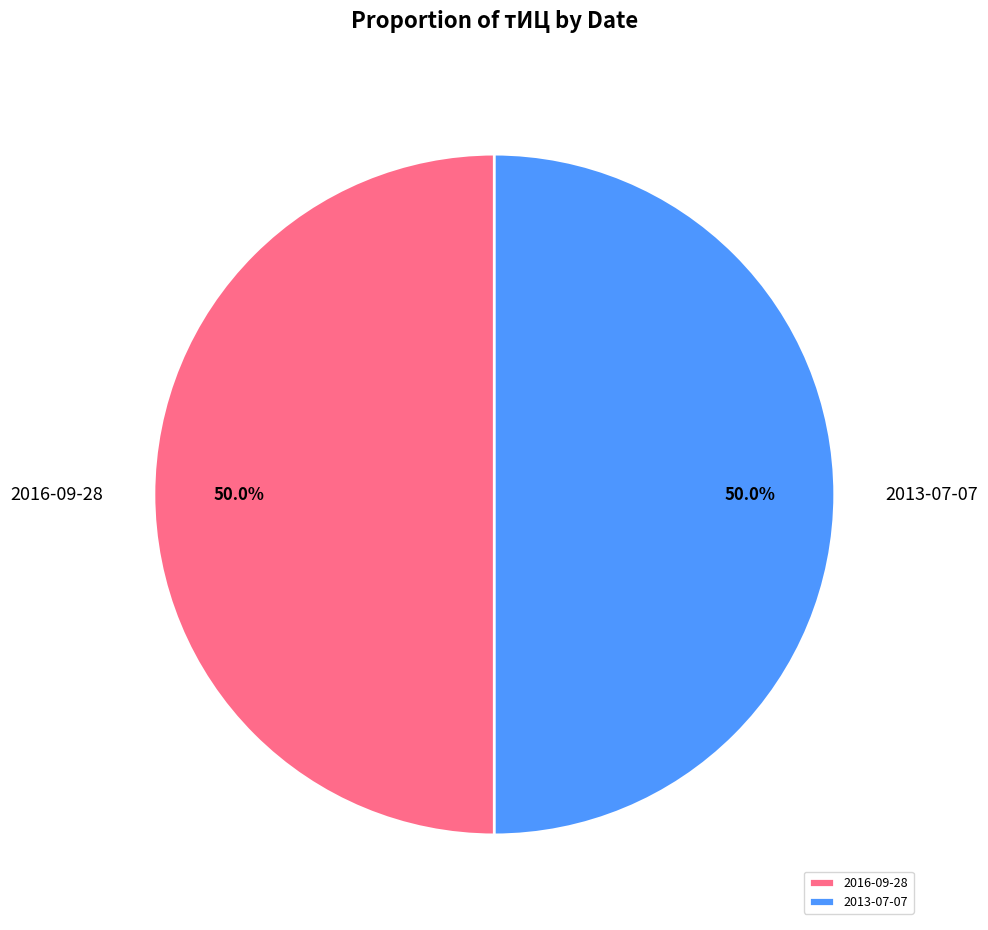

How much of the chart is everything except 2013-07-07?

50.0%